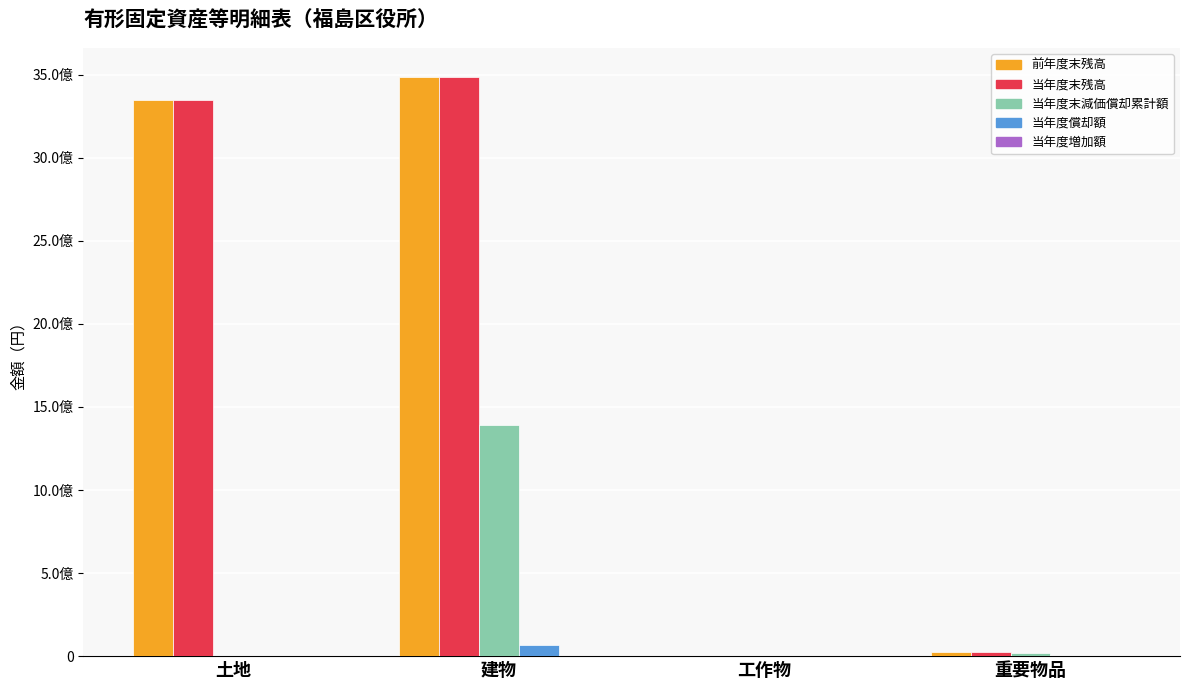

Is the value of 前年度末残高 at 工作物 greater than the value of 当年度末残高 at 建物?

No